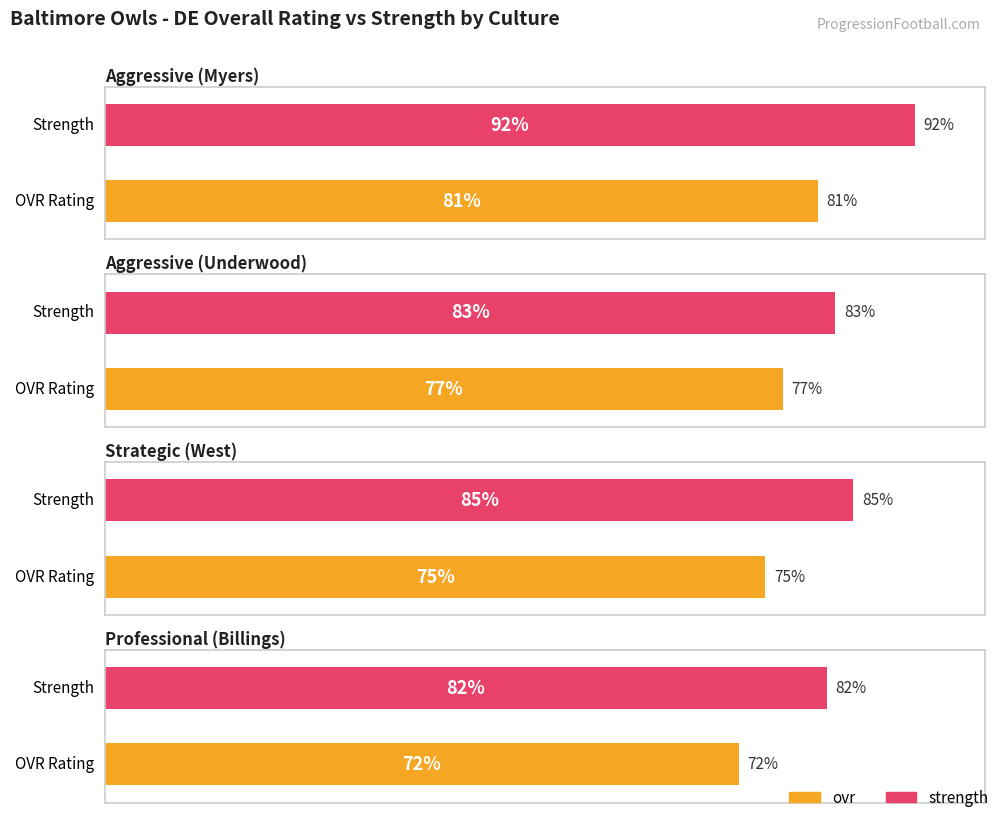

Does the chart contain any negative values?

No